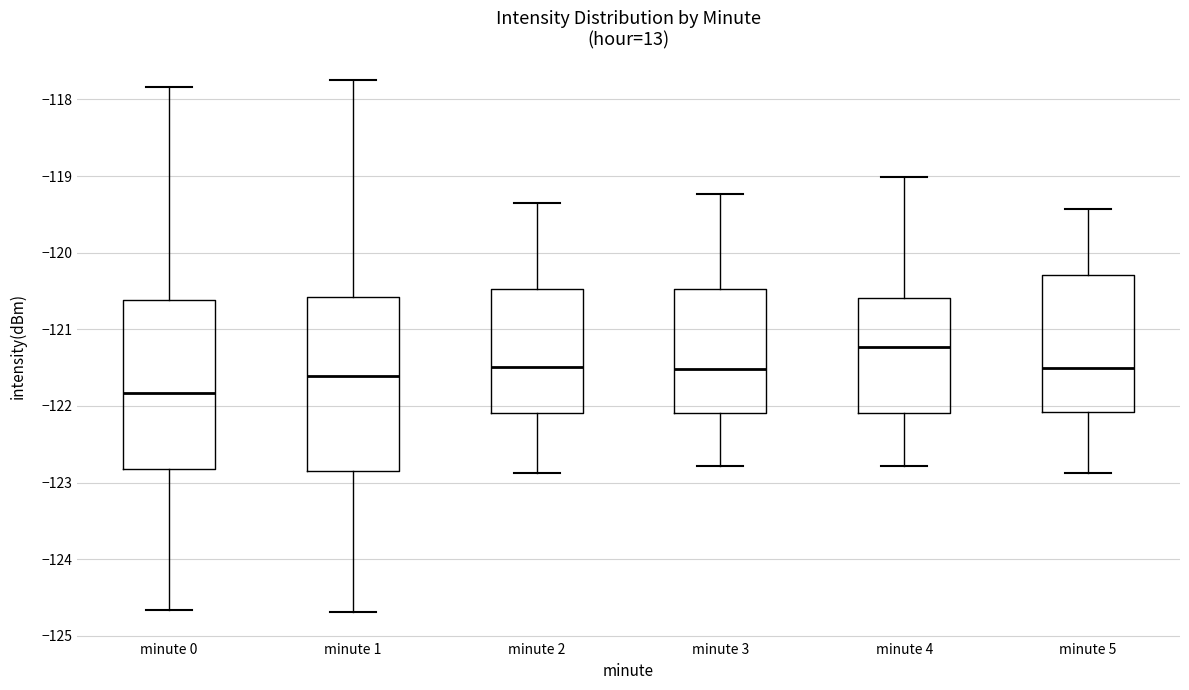

Which box has the highest median line?

minute 4